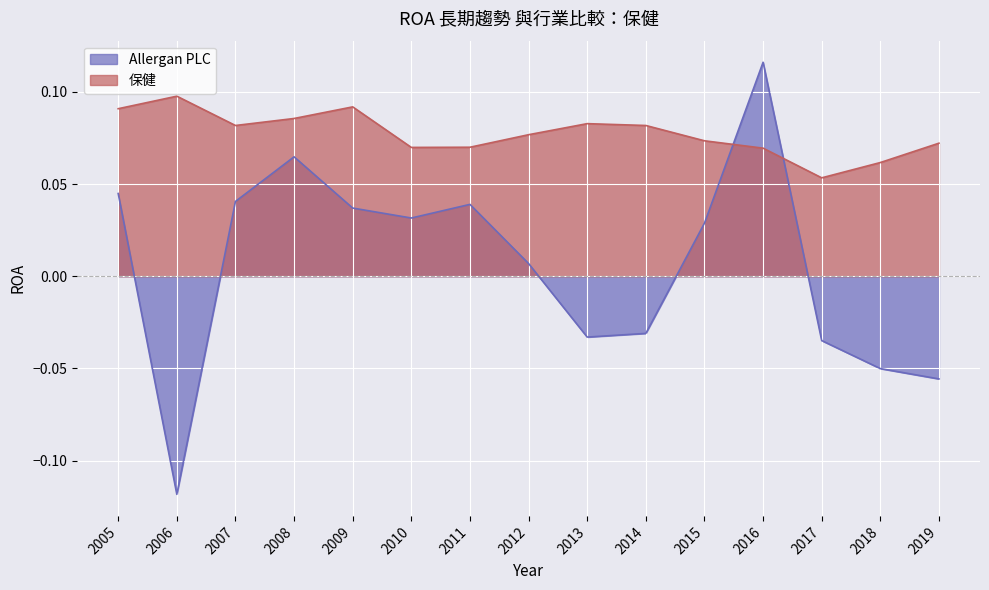

Rank the series at 2009 from lowest to highest value.

Allergan PLC, 保健